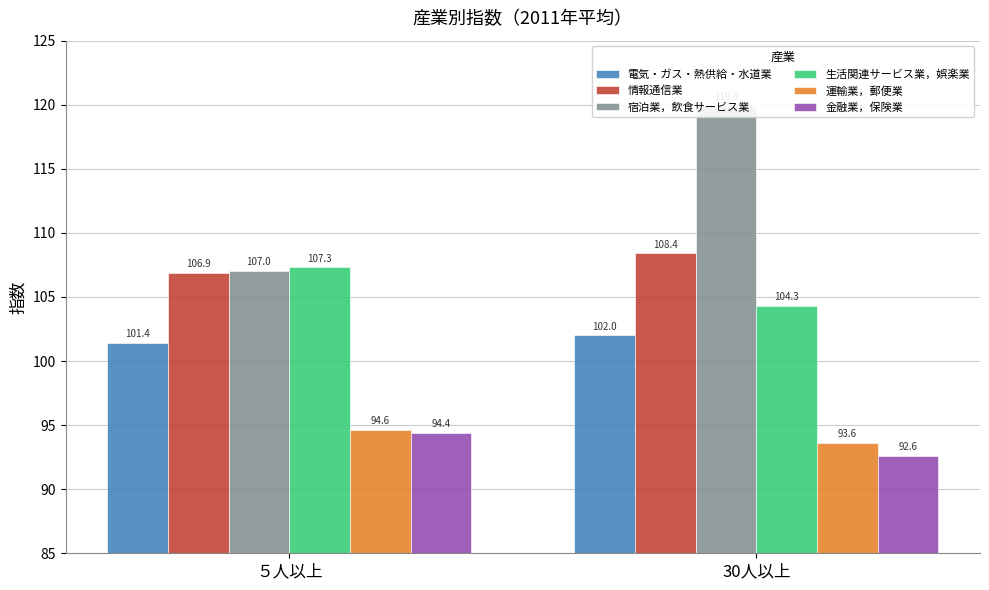

Which category has the lowest value across all series?

30人以上